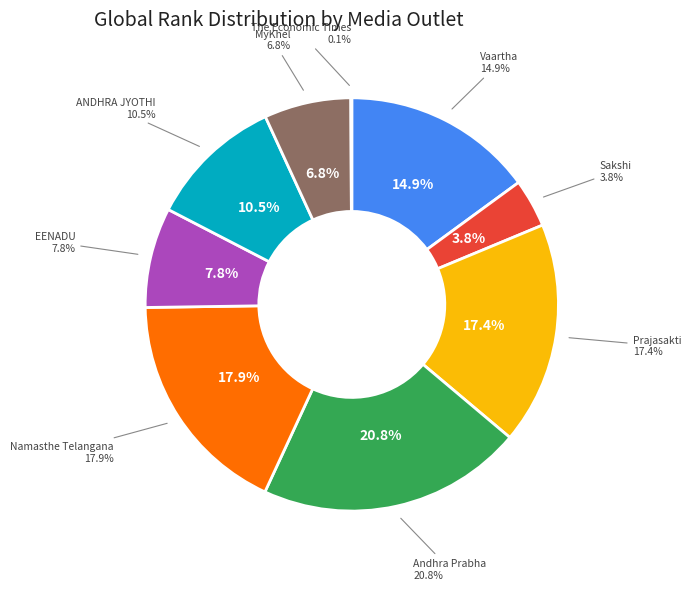

How many segments does this pie chart have?

9